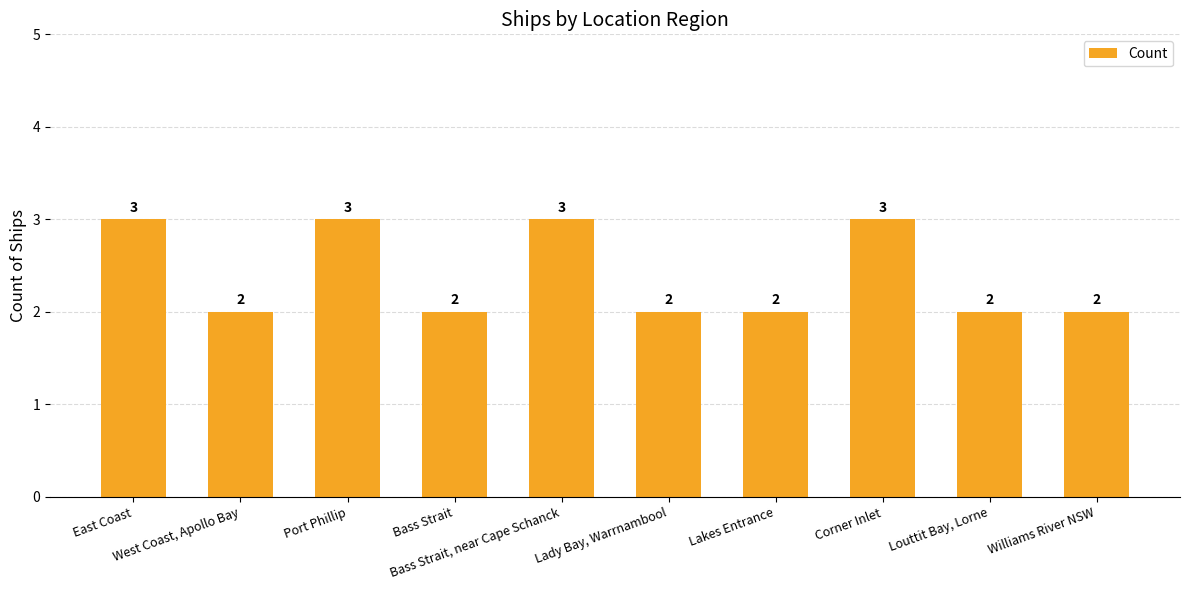

Does the chart contain stacked bars?

No